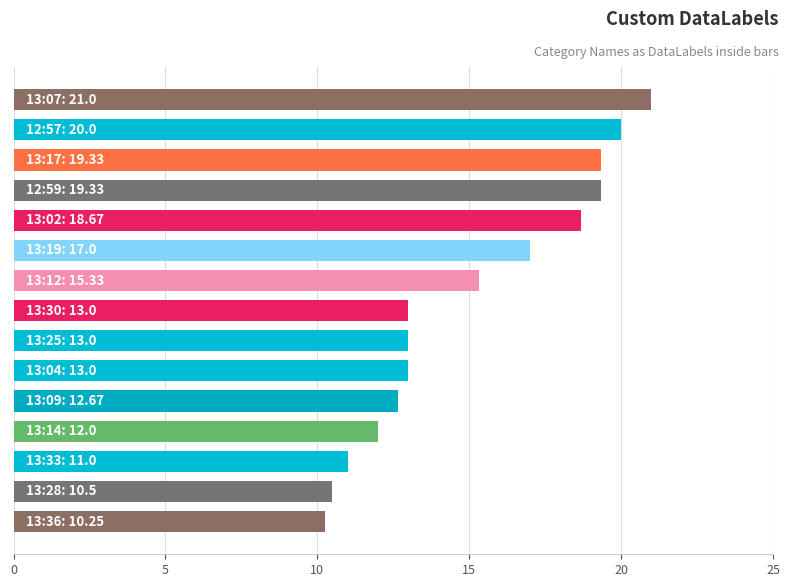

What is the difference between the second highest and second lowest values?

9.5